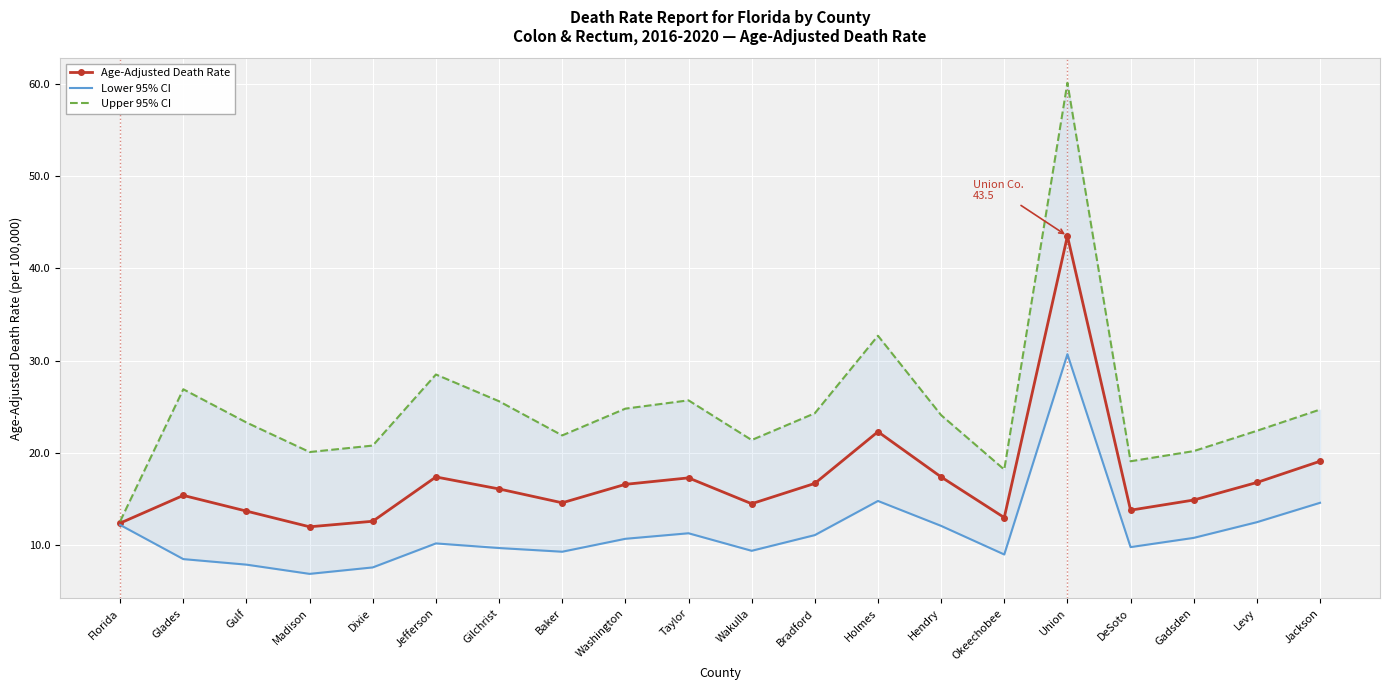

In Lower 95% CI, how many points are higher than both neighbors (excluding endpoints)?

4